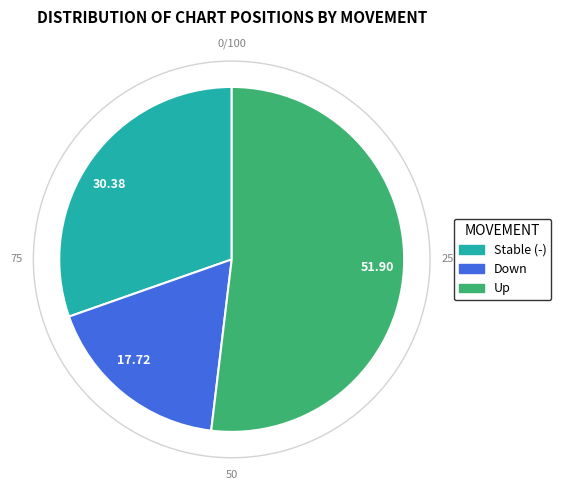

How many slices are in this pie chart?

3